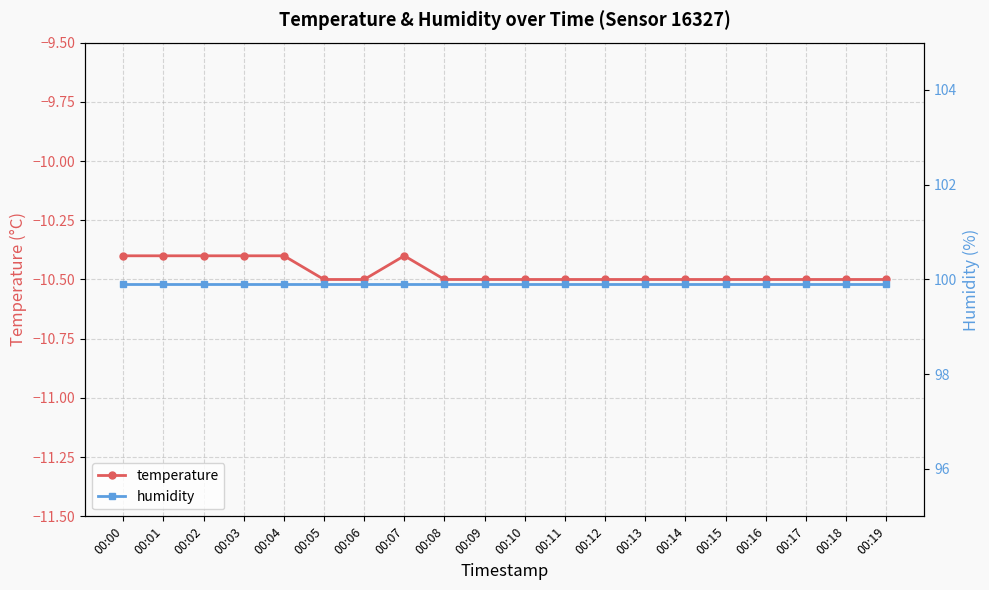

What is the sum of the humidity values at 00:07 and 00:10?

199.8